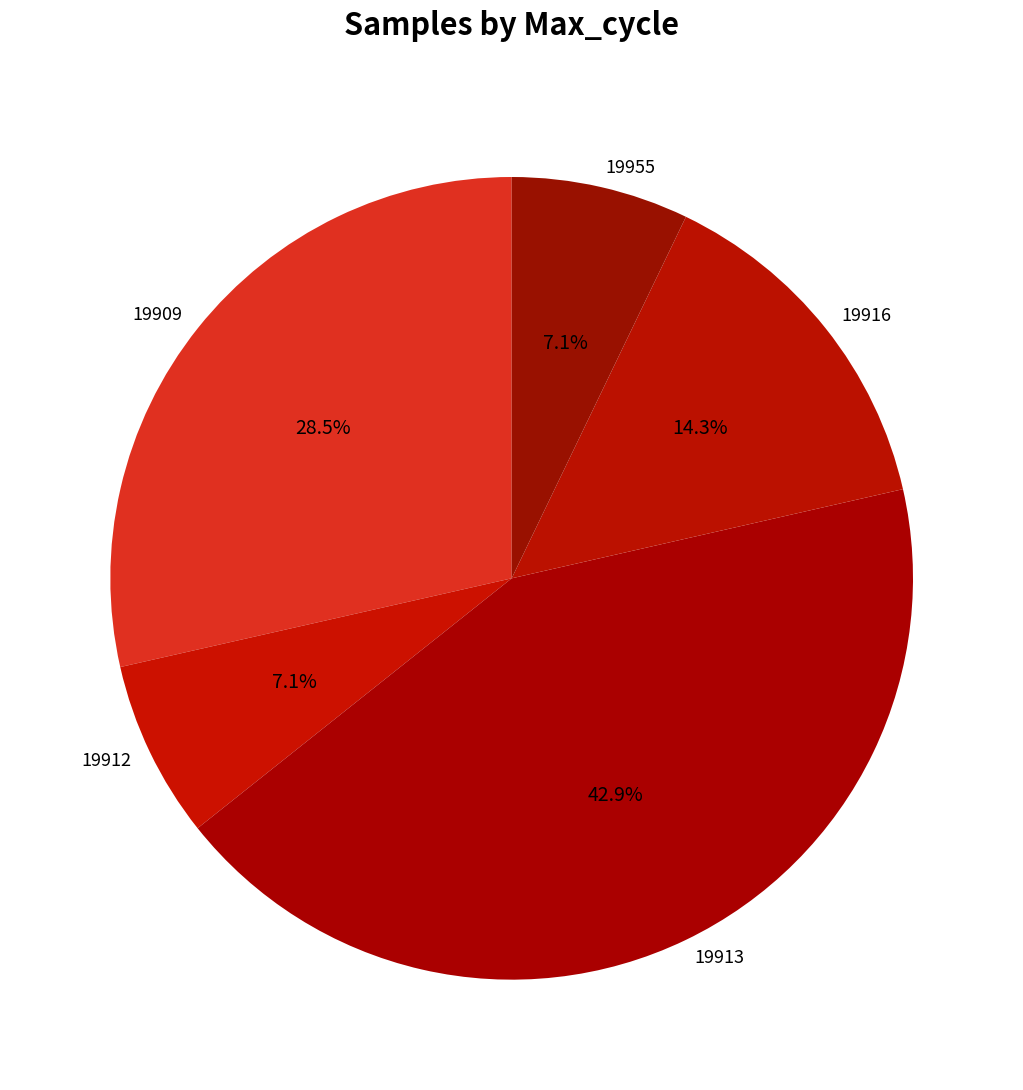

Which category has the biggest portion of the pie?

19913